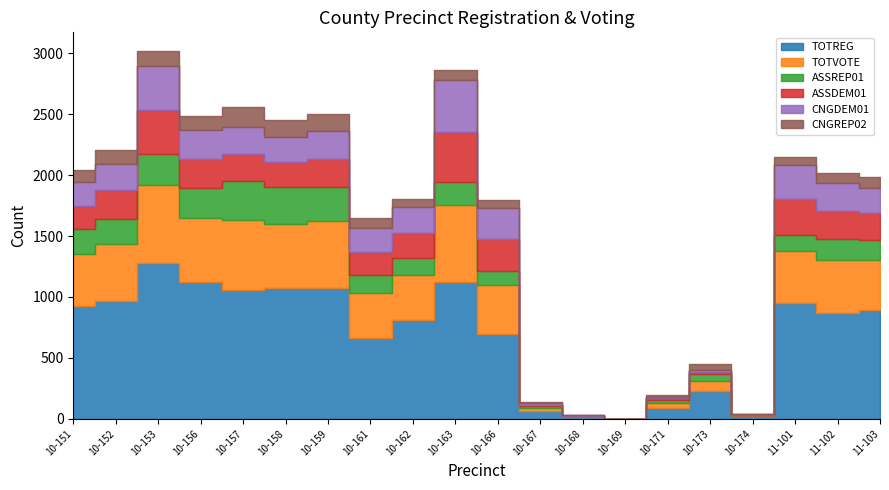

True or false: TOTREG and ASSREP01 cross at least once.

False